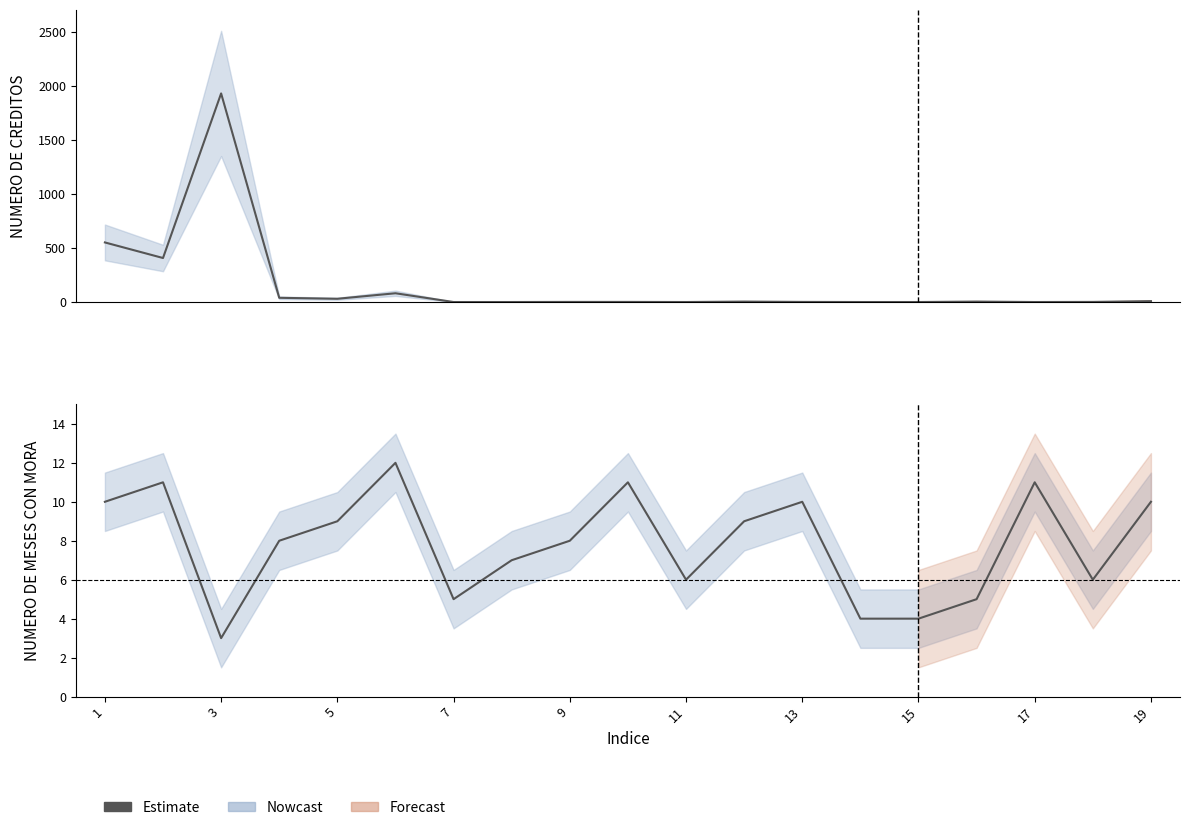

Reading right to left, transcribe all the data shown in this chart.

NUMERO DE CREDITOS: 9	2	1	5	1	1	2	5	1	2	2	1	1	82	31	40	1930	408	552
NUMERO DE MESES CON MORA: 10	6	11	5	4	4	10	9	6	11	8	7	5	12	9	8	3	11	10